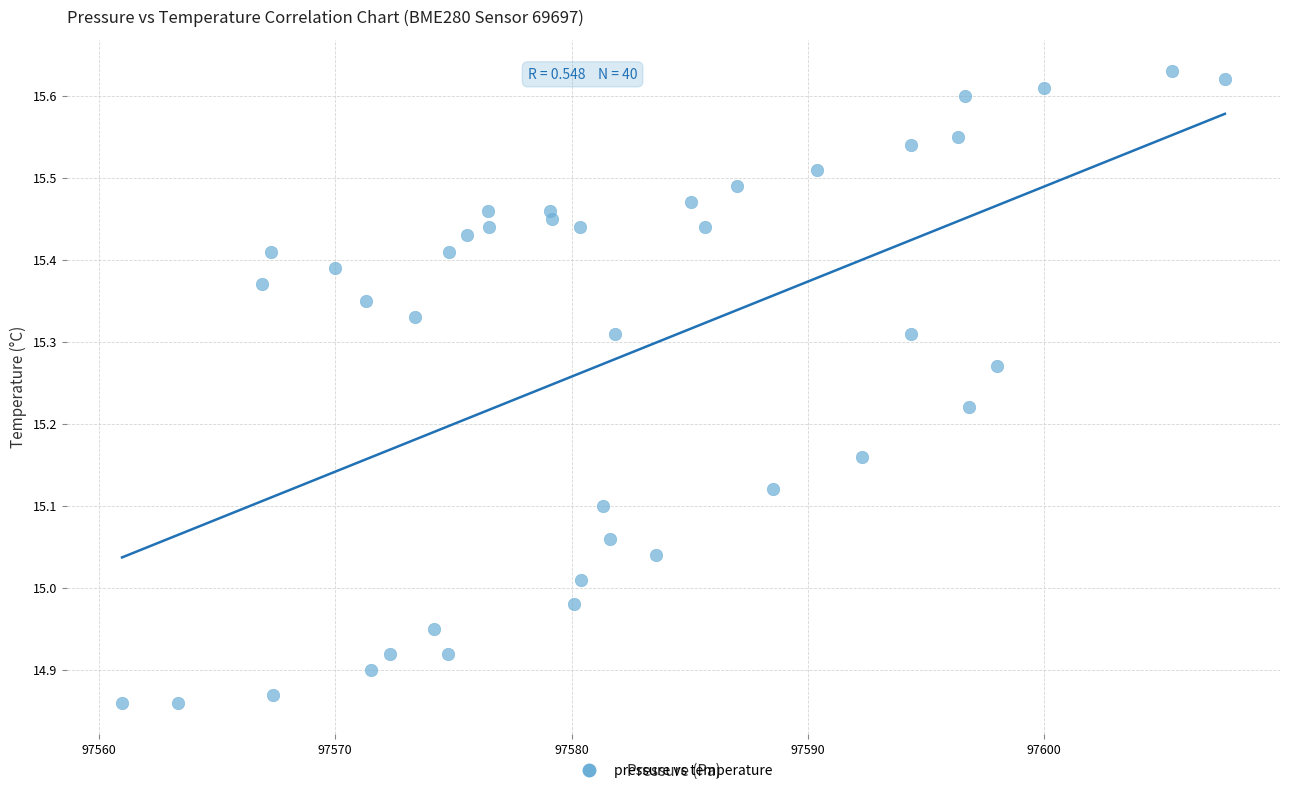

What is the range of X values (max minus min)?

46.7